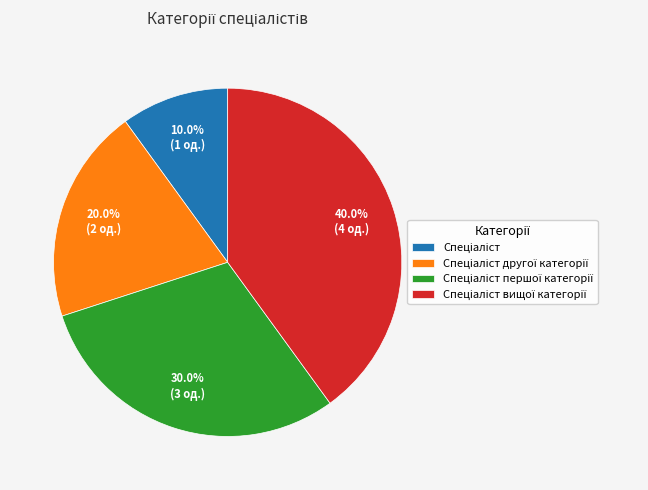

Is there a majority slice in this chart?

No